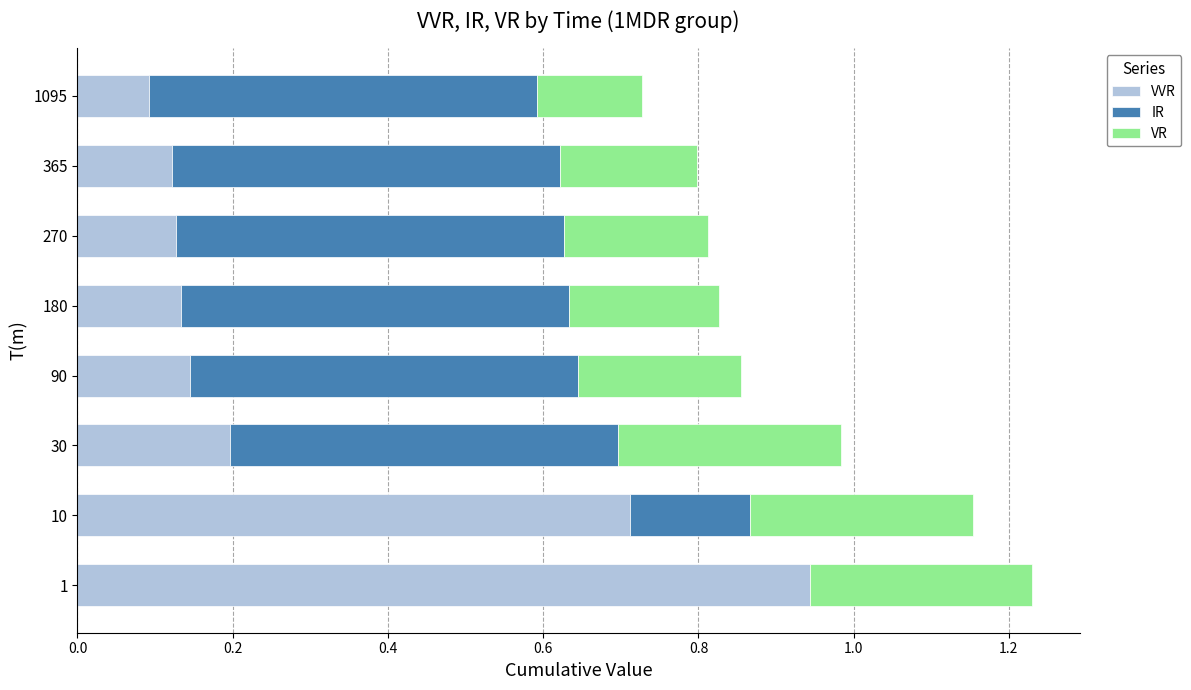

What is the total value across all series at 1095?

0.7